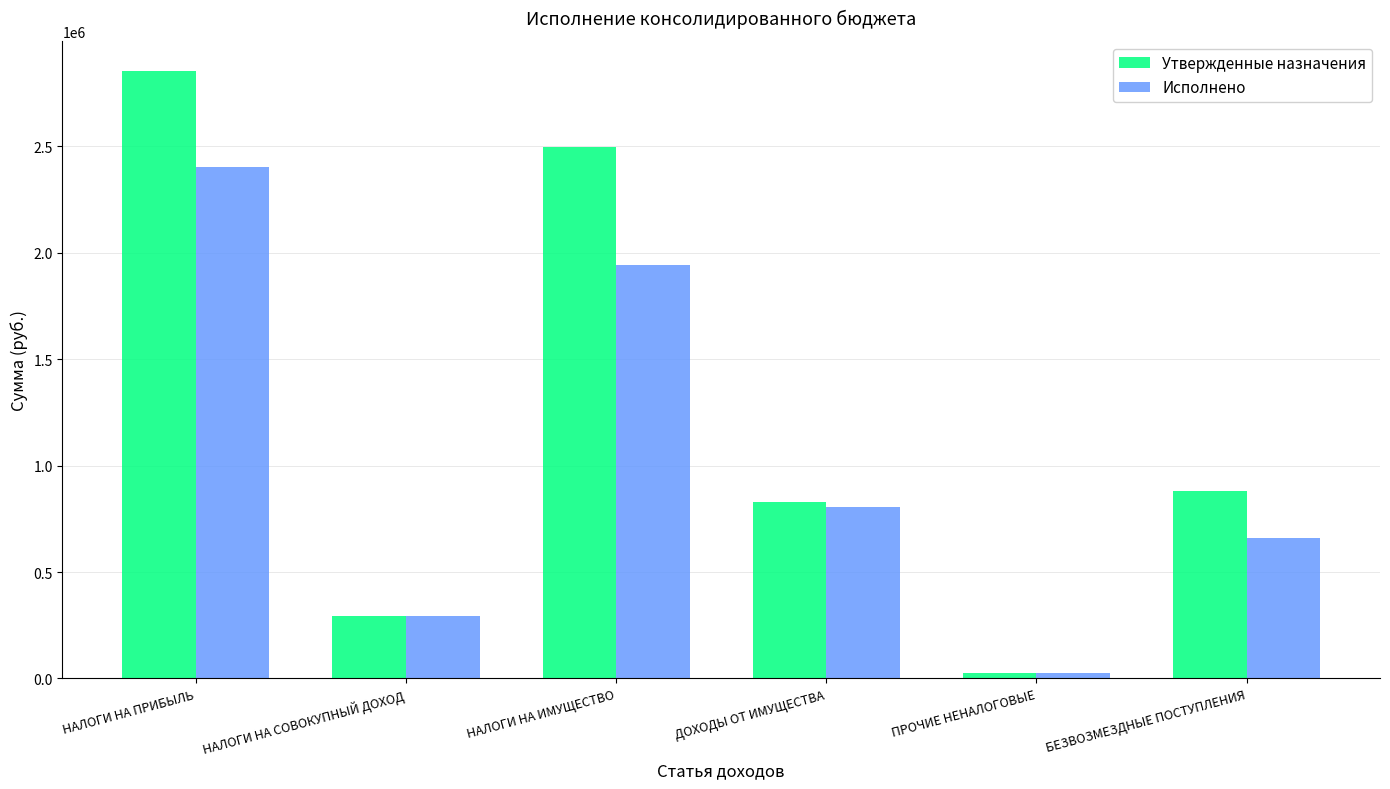

Reading left to right, extract all data points from this chart.

Утвержденные назначения: 2853301.0	293550.0	2498131.0	829260.0	27527.0	880551.0
Исполнено: 2401778.6	293558.5	1942359.6	806603.7	27527.0	658018.0